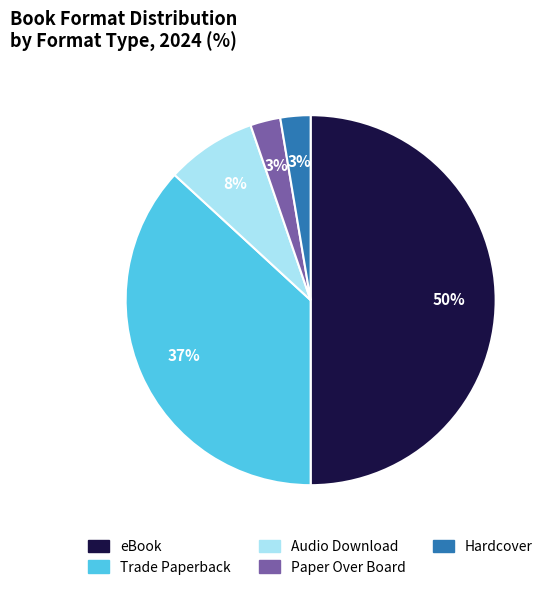

To the nearest percent, what is the difference between the largest and smallest slice percentages?

47%